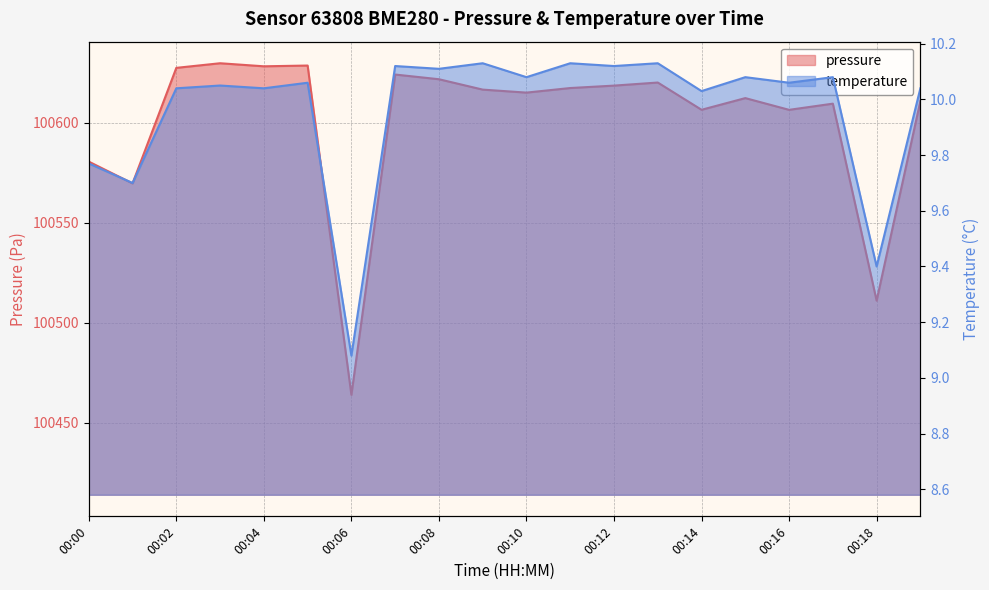

Reading left to right, what are all the values shown in this chart?

pressure: 100580.6	100569.7	100627.5	100629.8	100628.2	100628.6	100463.9	100624.1	100621.8	100616.6	100615.1	100617.4	100618.6	100620.1	100606.5	100612.3	100606.5	100609.6	100511.0	100610.9
temperature: 9.8	9.7	10.0	10.1	10.0	10.1	9.1	10.1	10.1	10.1	10.1	10.1	10.1	10.1	10.0	10.1	10.1	10.1	9.4	10.0